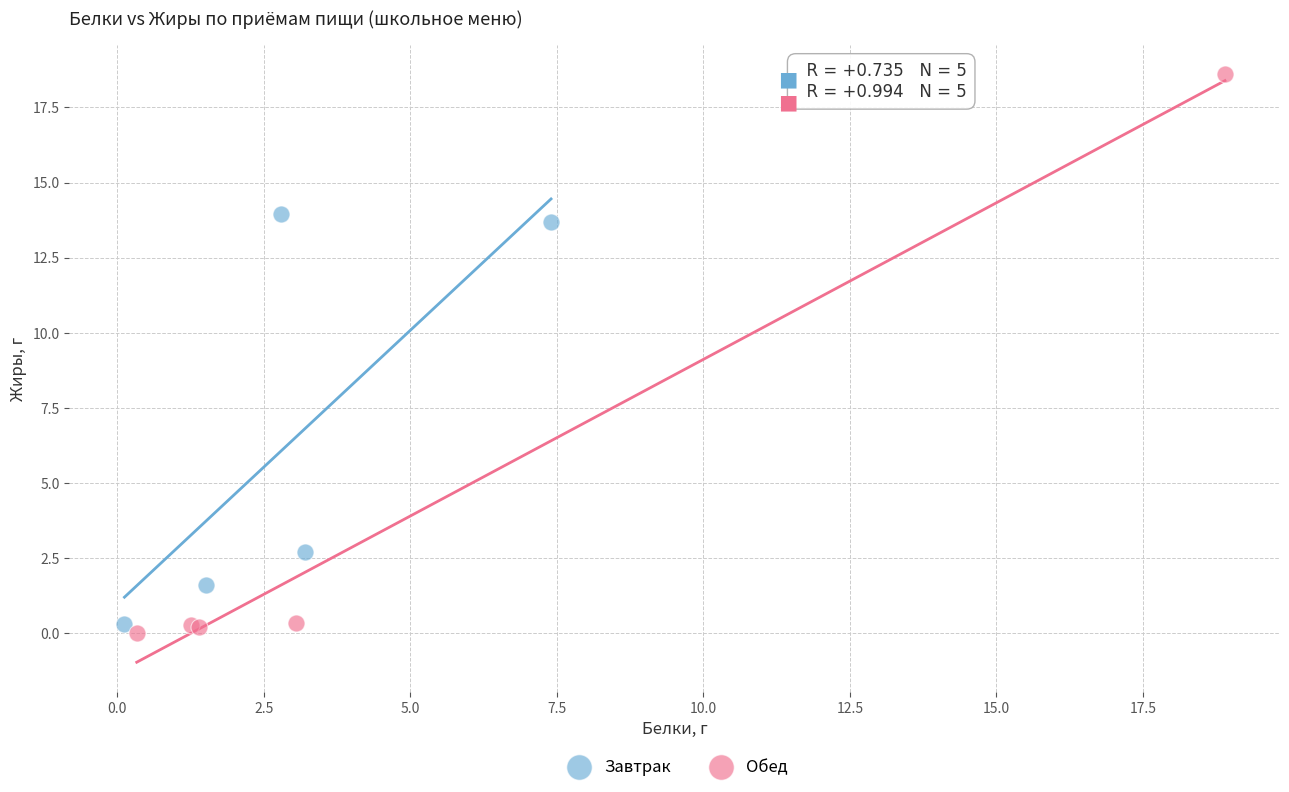

Which series contains the lowest Y value?

Обед